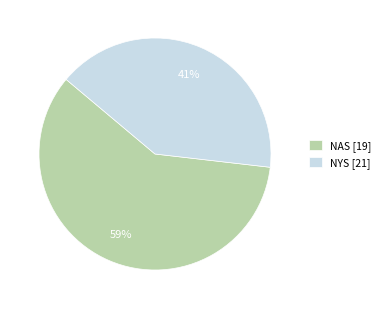

True or false: NAS [19] accounts for 59% of the total.

True